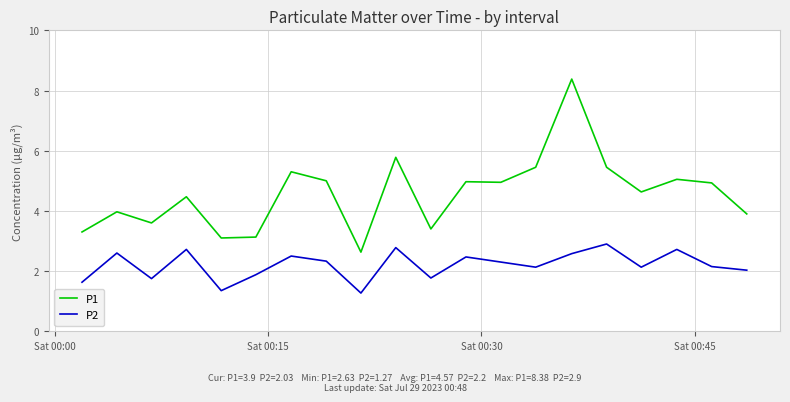

What is the sum of all P2 values?

44.0